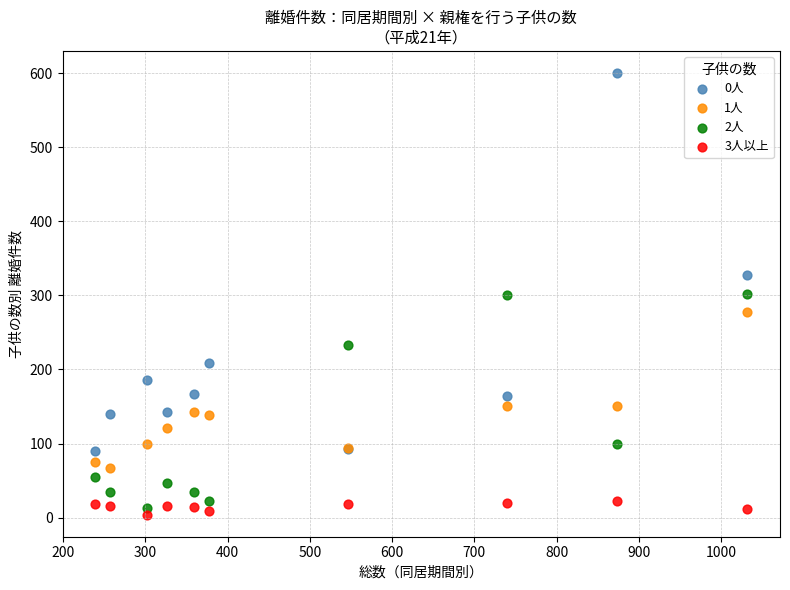

Which series contains the lowest Y value?

3人以上